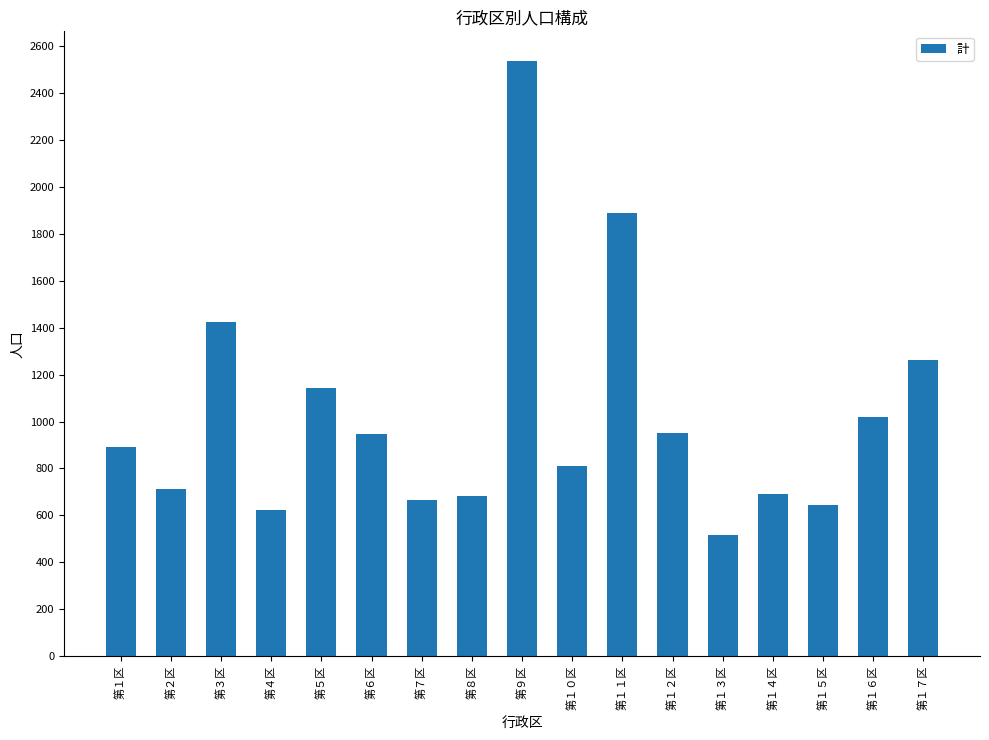

The value at 第９区 is 1051. True or false?

False